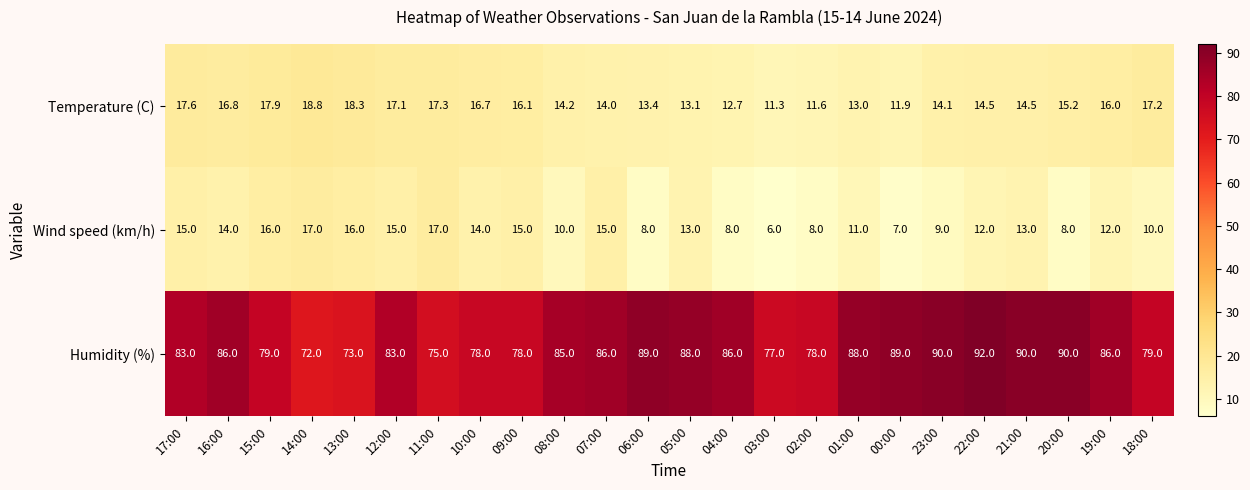

What is the maximum value shown in the chart?

92.0